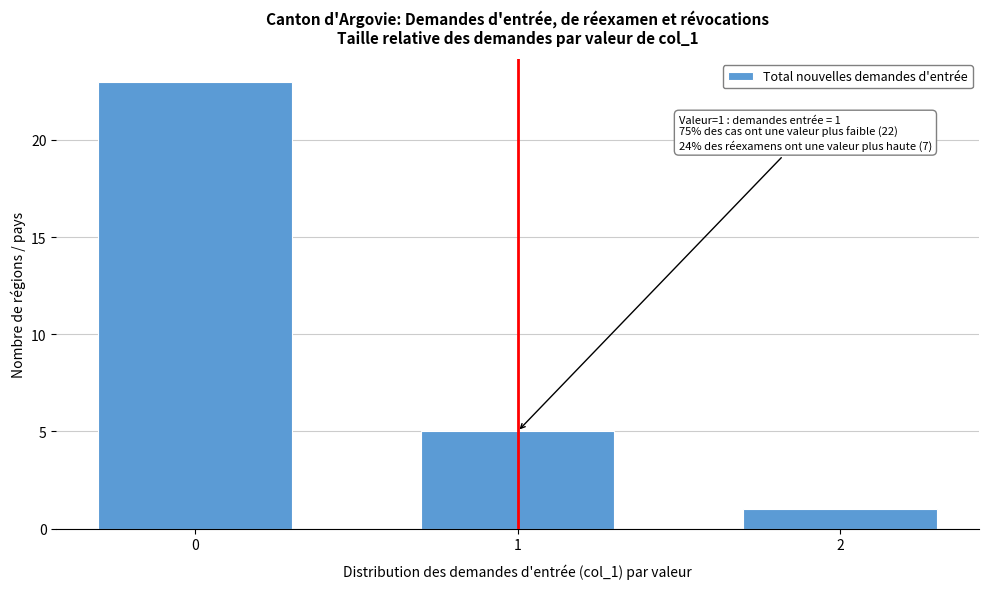

Reading left to right, extract all data points from this chart.

0=23	1=5	2=1